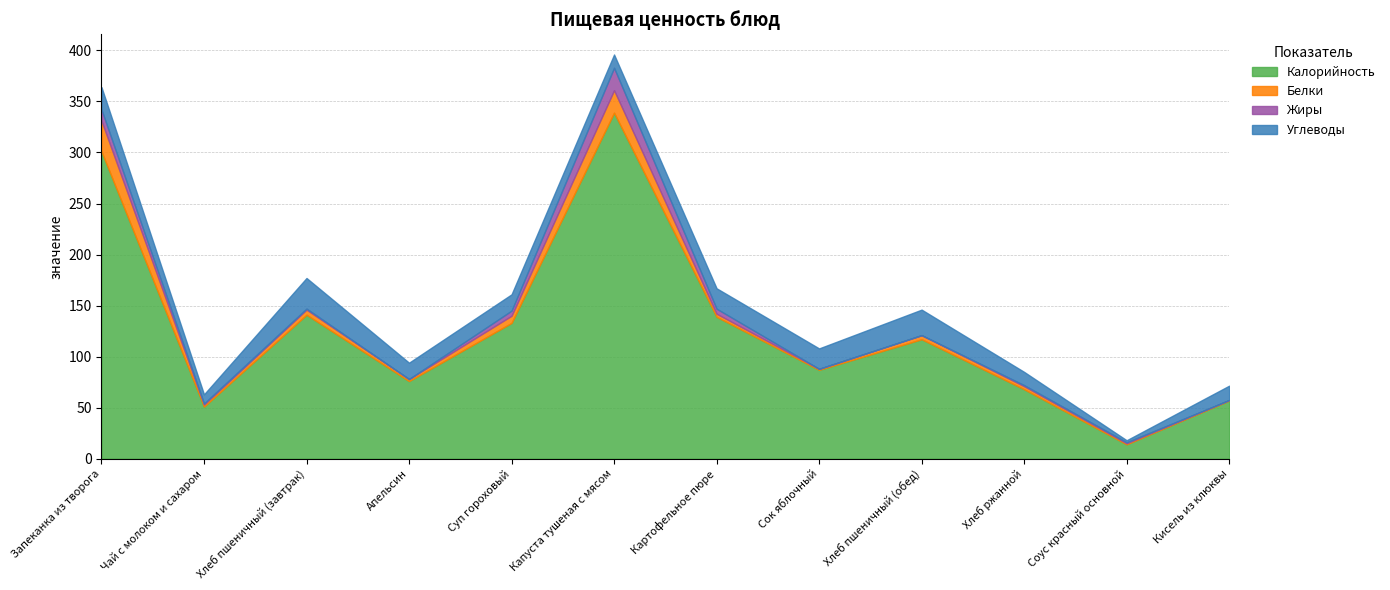

Which has a higher value, Капуста тушеная с мясом or Суп гороховый?

Капуста тушеная с мясом